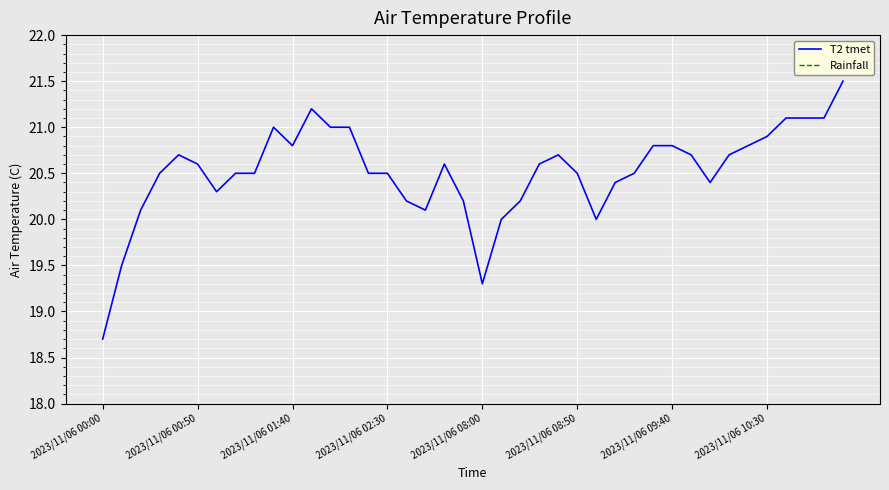

Rank the series at 26 from lowest to highest value.

Rainfall, T2 tmet